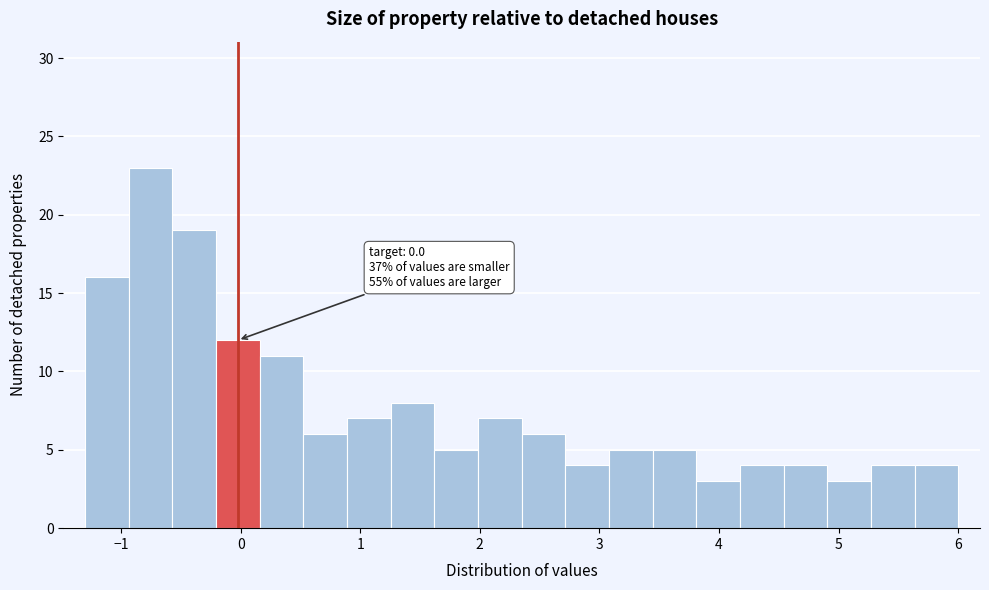

Read against the x-axis, roughly where is the centre of the tallest bar?

-0.8